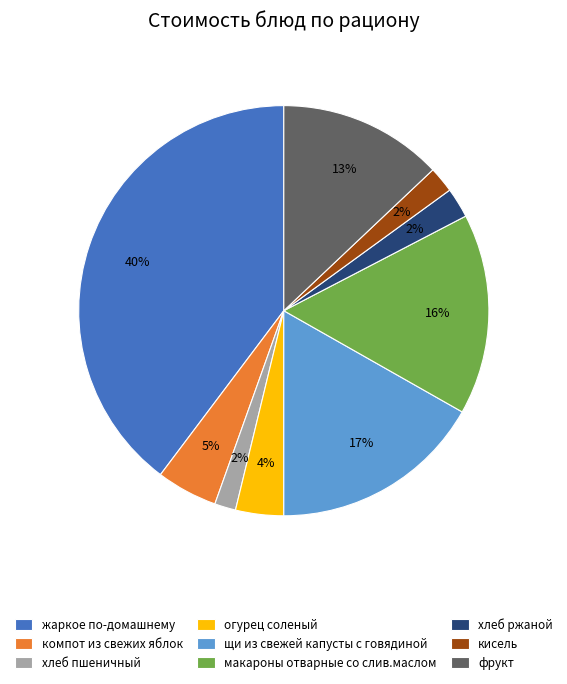

What percentage is the компот из свежих яблок slice, to the nearest percent?

5%